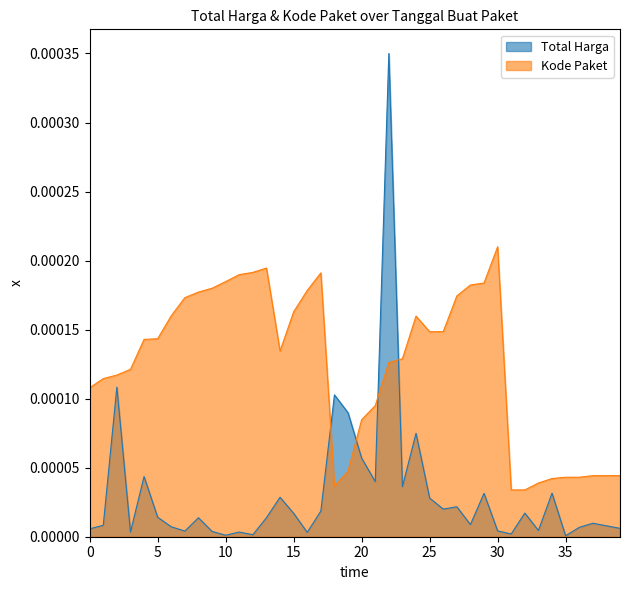

Is it true that Total Harga equals 0.0 at 2022-11-25?

True